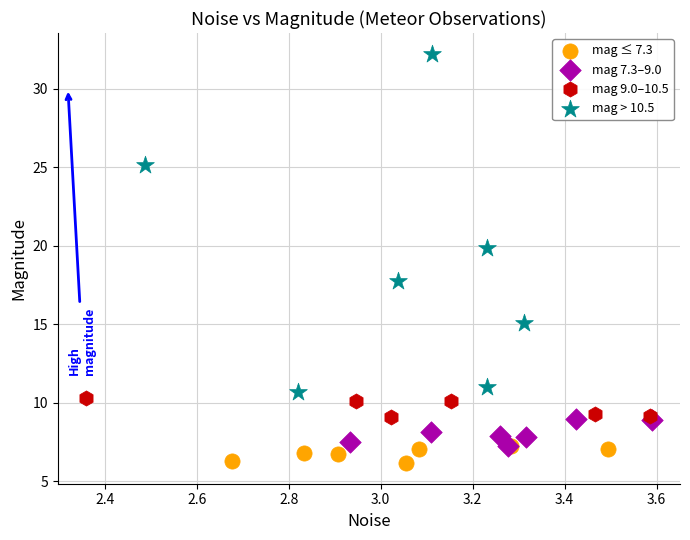

Which series contains the highest Y value?

mag > 10.5